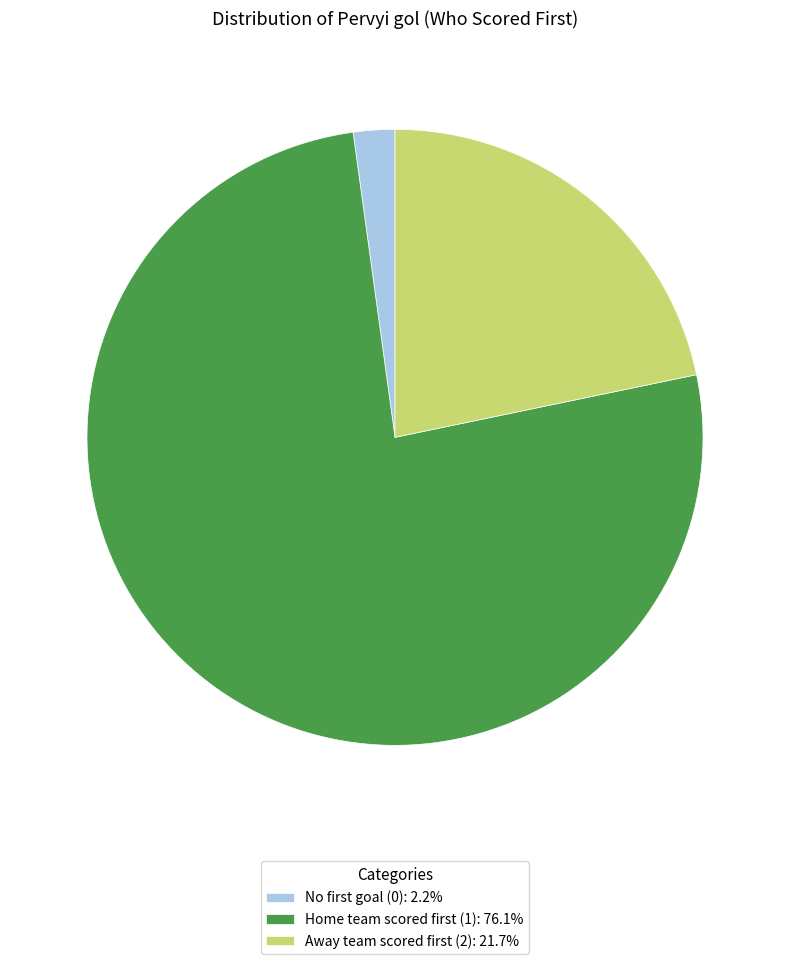

Is there a majority slice in this chart?

Yes